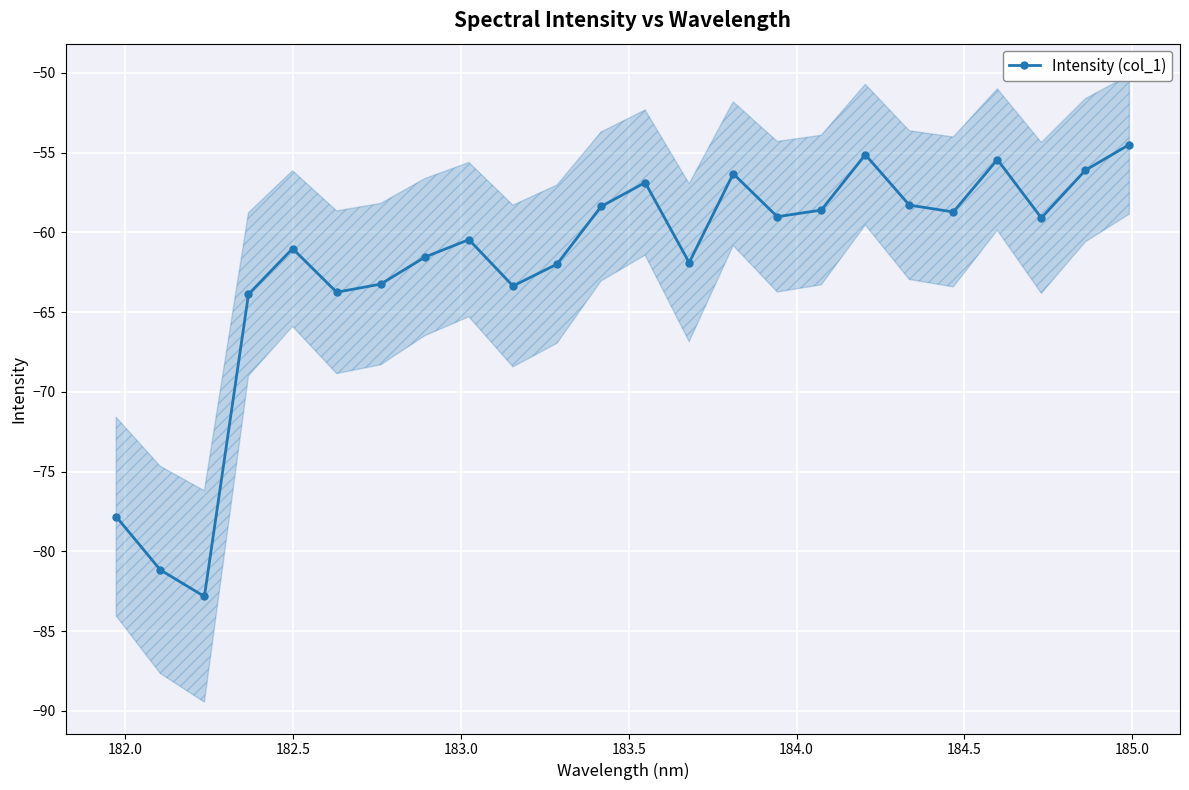

What is the highest value of the Intensity (col_1) series?

-54.5